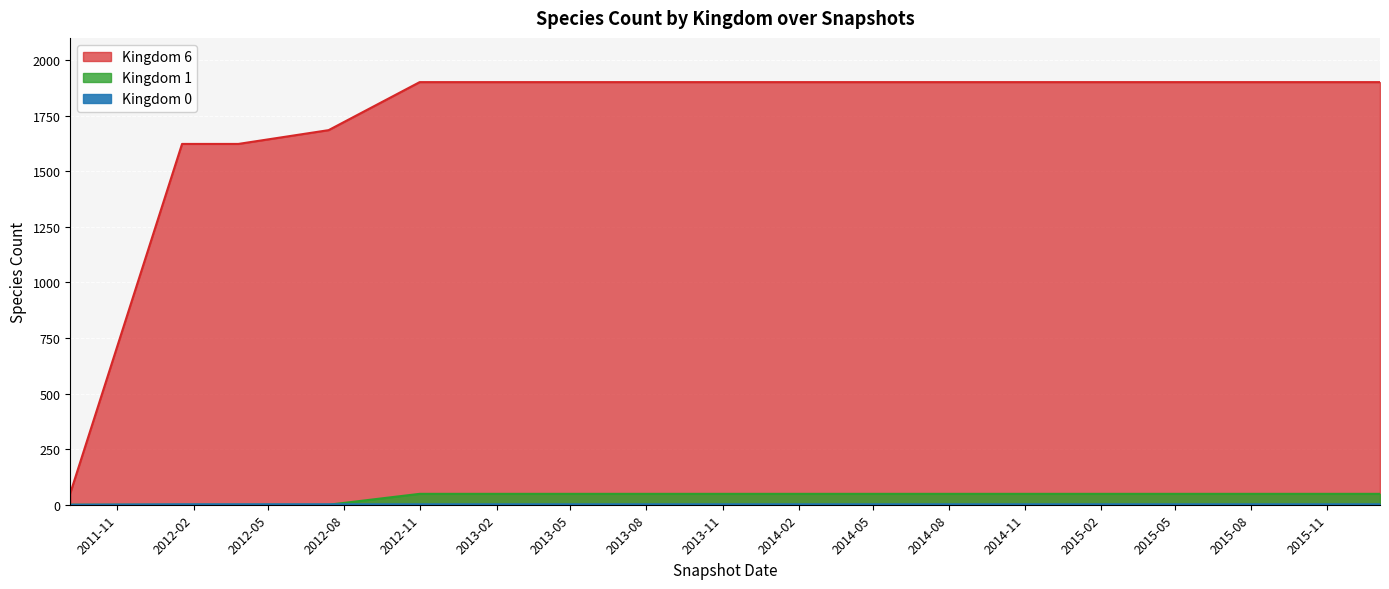

True or false: kingdom_6 has more than 1 interior local peaks.

False